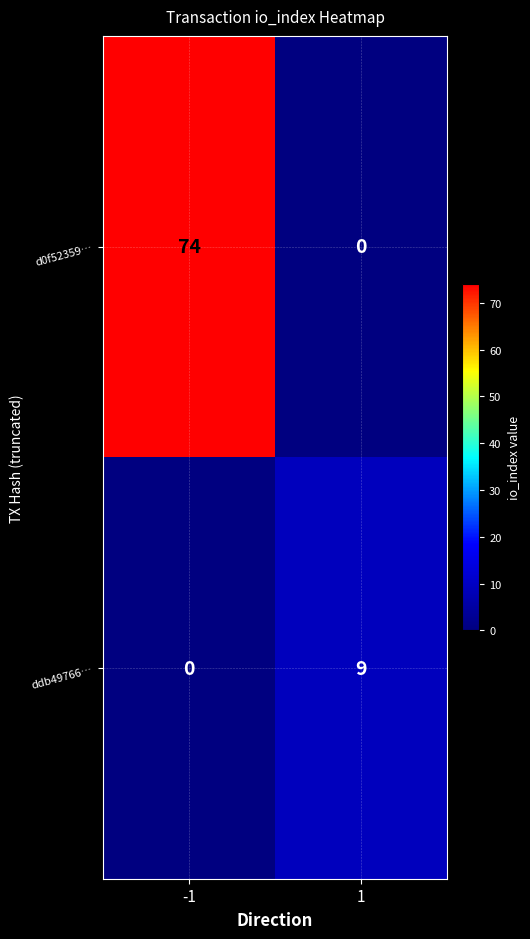

At which category is the sum across all series the highest?

-1